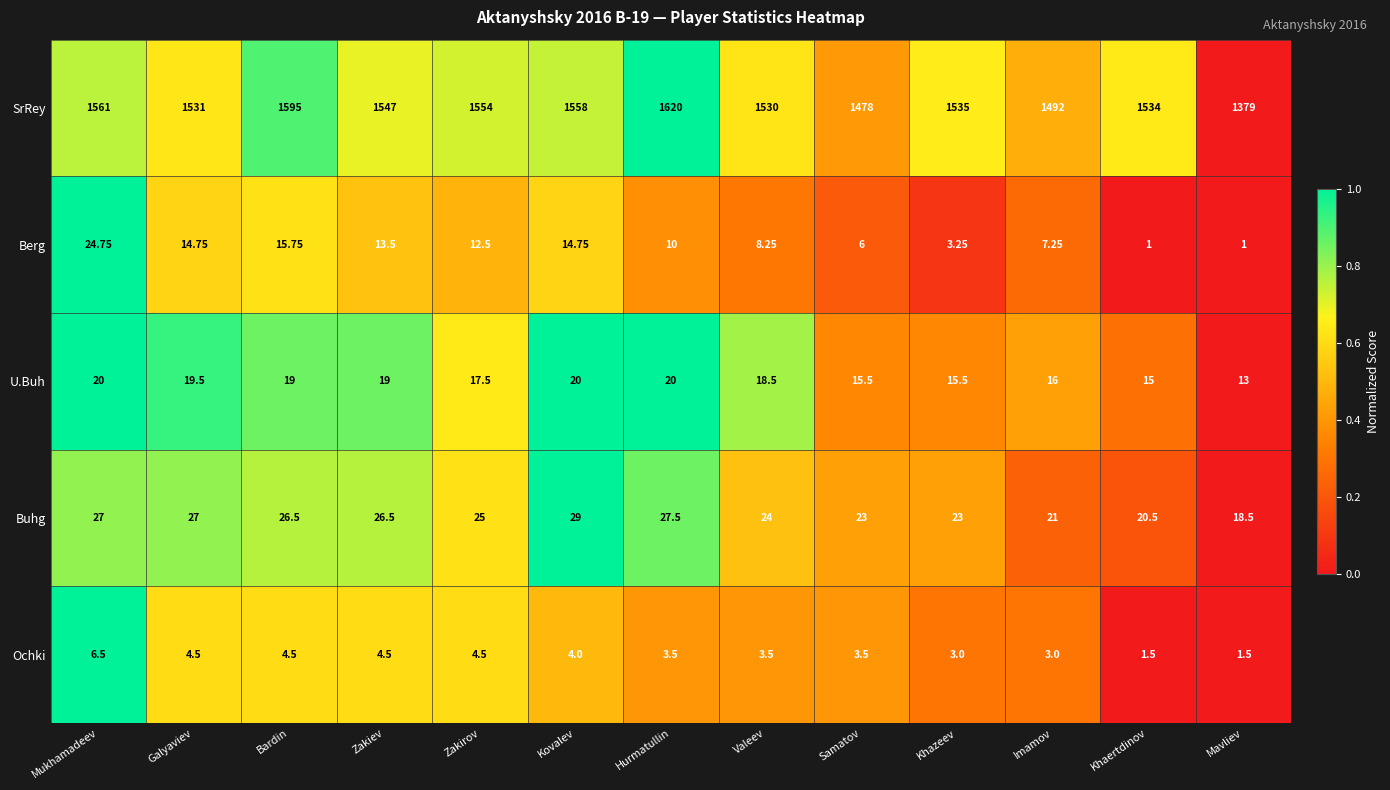

At which category is the sum across all series the highest?

Hurmatullin